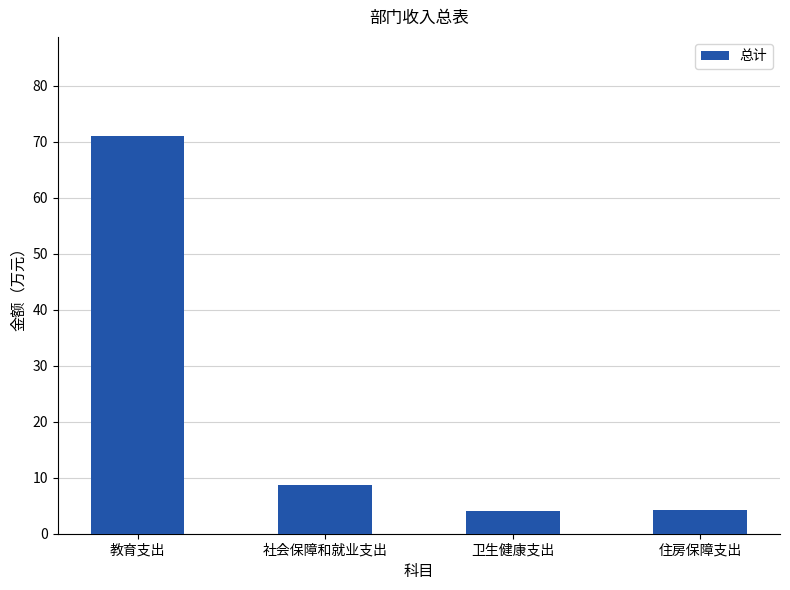

What is the minimum value shown in the chart?

4.1